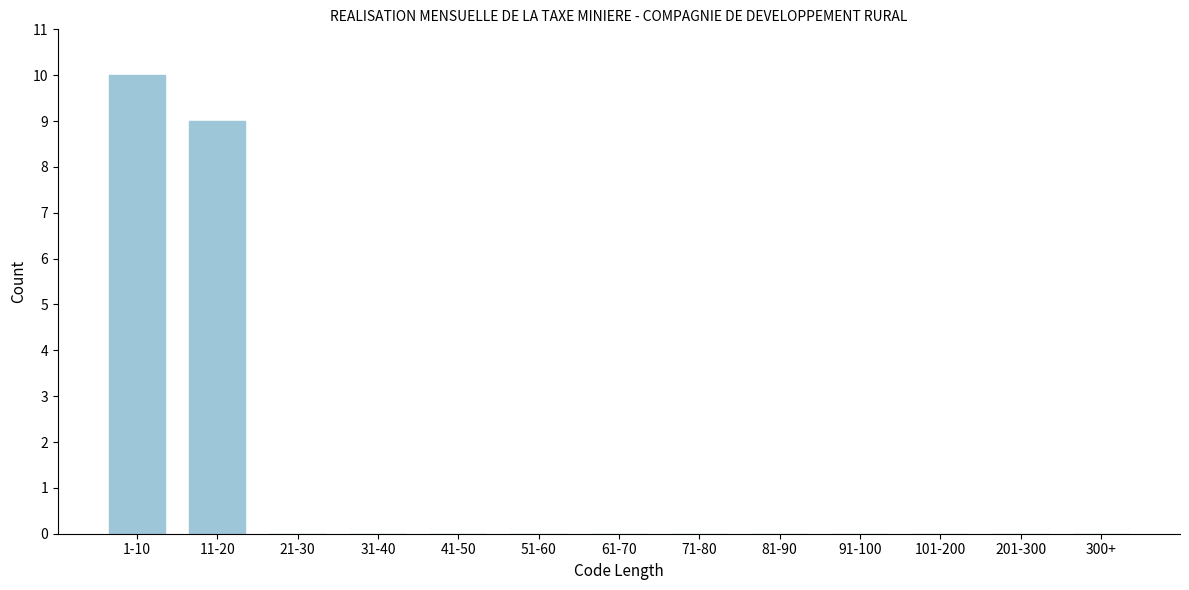

Reading left to right, what are all the values shown in this chart?

1-10=10	11-20=9	21-30=0	31-40=0	41-50=0	51-60=0	61-70=0	71-80=0	81-90=0	91-100=0	101-200=0	201-300=0	300+=0